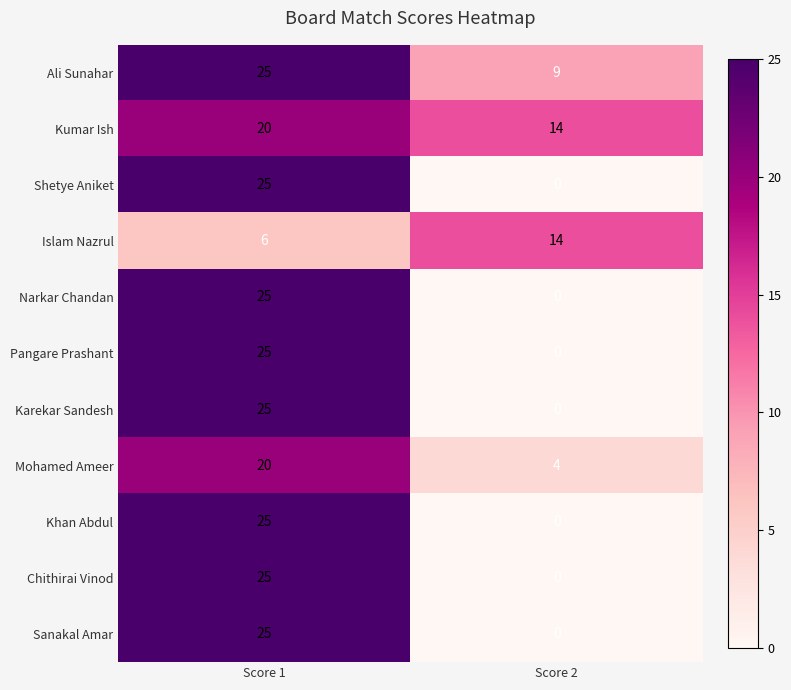

The value of Sanakal Amar at Score 2 is 10. True or false?

False